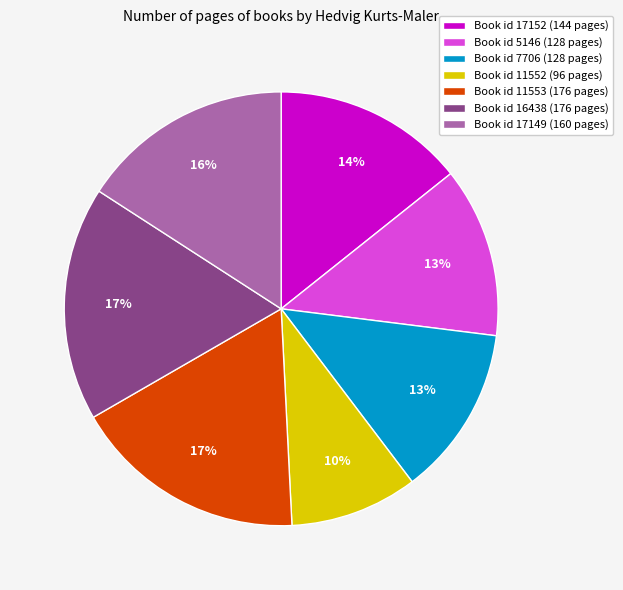

Does any single category account for the majority?

No